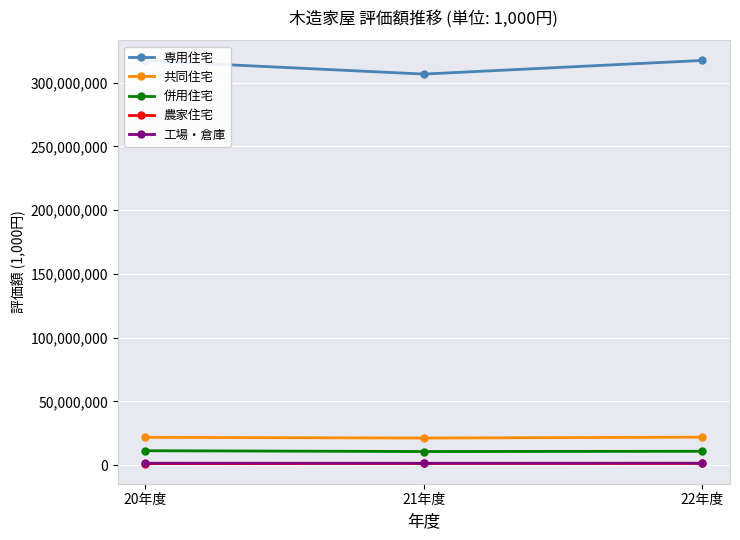

What is the label of the 3rd point from the right?

20年度